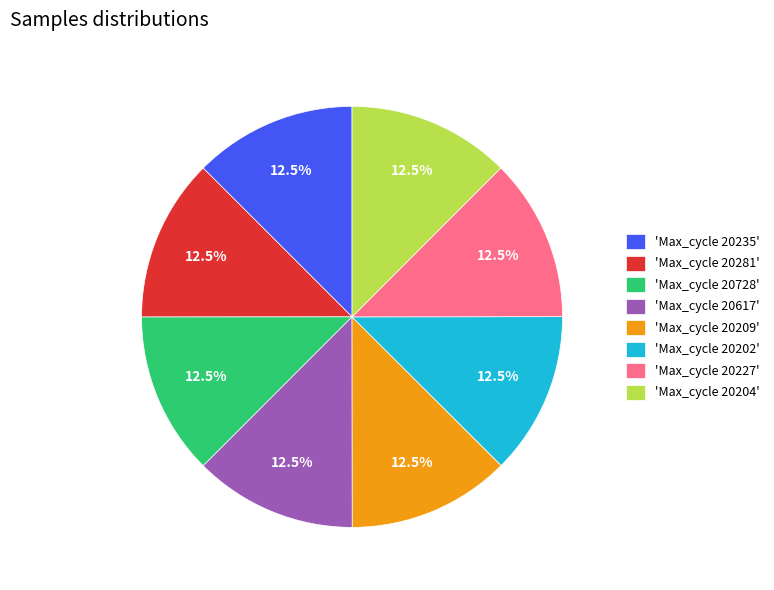

Approximately how many times larger is the value at 'Max_cycle 20227' compared to 'Max_cycle 20202'?

1.0